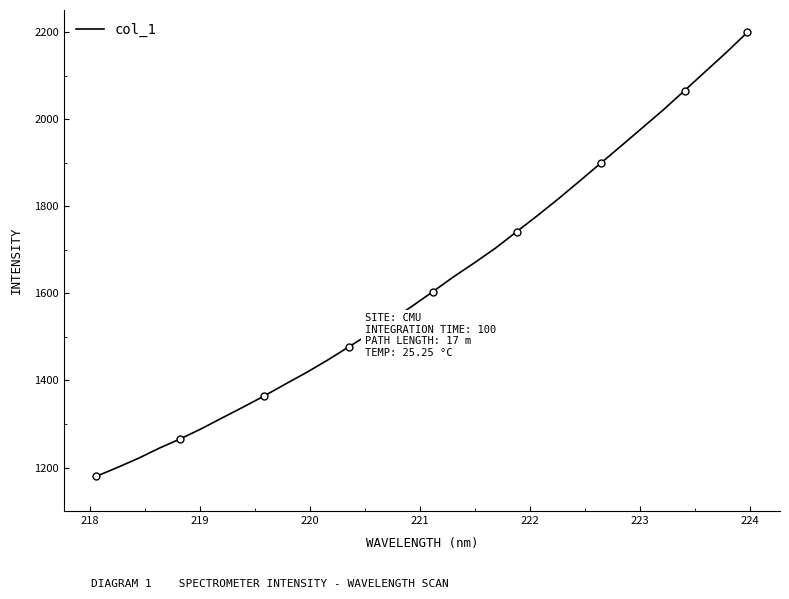

Reading left to right, what are all the values shown in this chart?

1179.8	1199.9	1221.0	1244.5	1265.9	1289.1	1314.3	1339.2	1364.8	1391.8	1418.3	1446.7	1476.9	1507.0	1538.3	1569.7	1603.6	1638.1	1670.5	1704.2	1741.7	1779.0	1817.7	1858.0	1898.8	1939.6	1980.8	2022.1	2065.9	2110.0	2153.8	2200.1